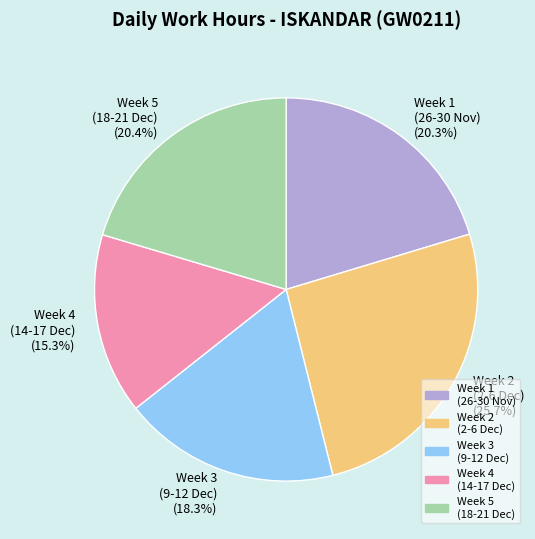

Combined, do Week 3 (9-12 Dec) and Week 2 (2-6 Dec) account for over 50%?

No